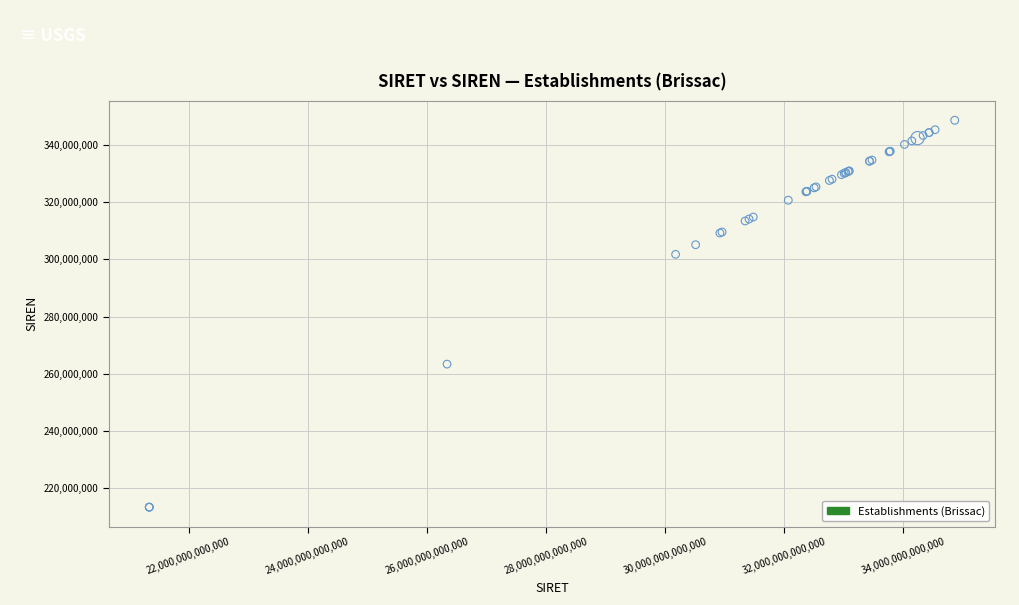

What Y value in the scatter plot is closest to 281022679?

263402778